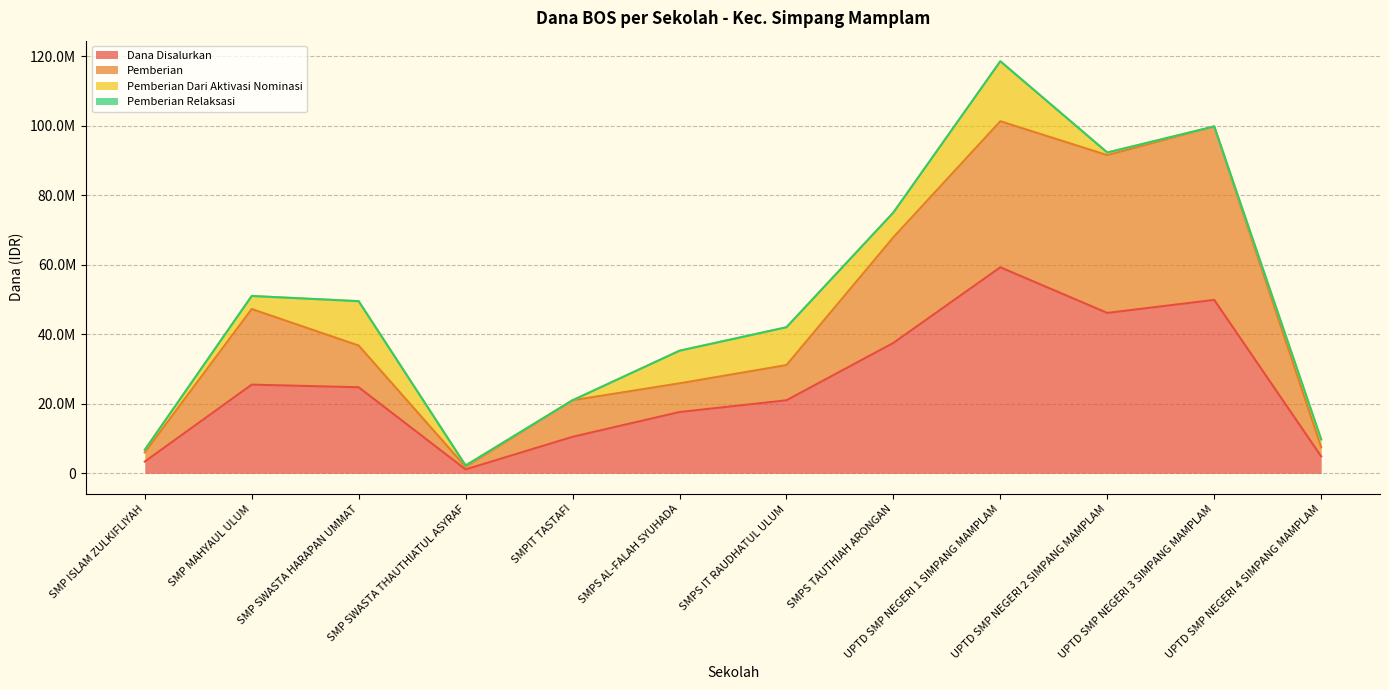

Where does the Pemberian series first go above 36750000?

SMP MAHYAUL ULUM